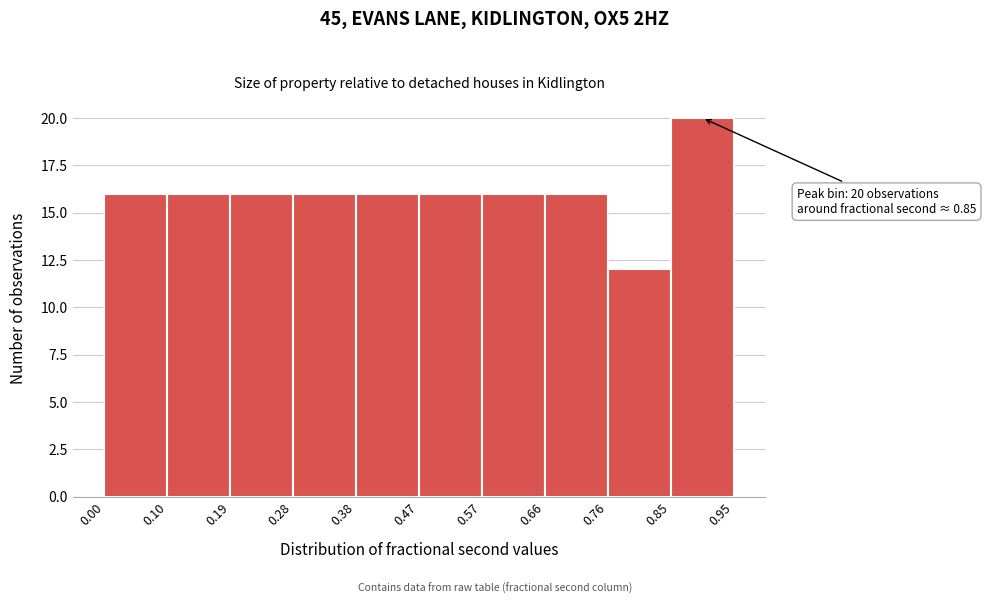

Over which range of the x-axis is the bar tallest?

0.85 to 0.95